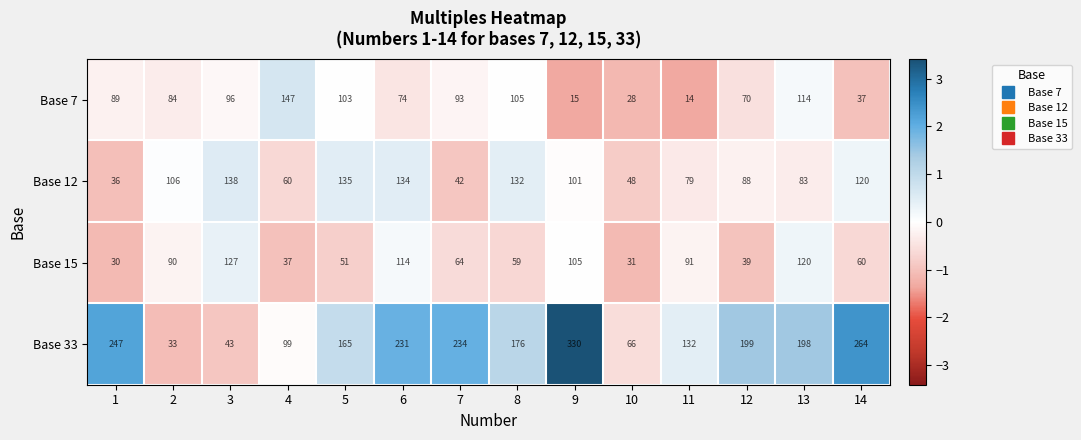

Which series has the largest total across all categories?

Base 33